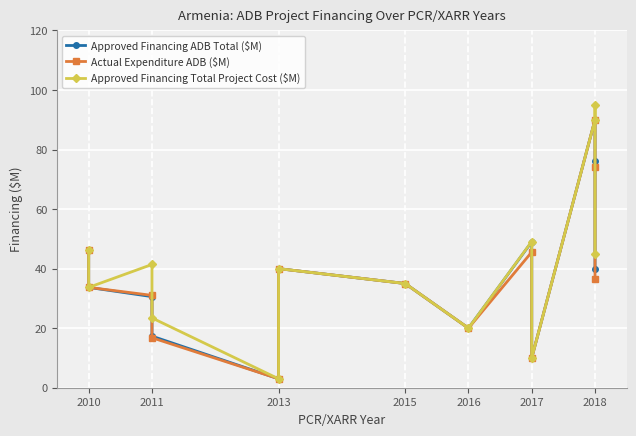

List the series in order of their peak value, highest first.

Approved Financing Total Project Cost ($M), Approved Financing ADB Total ($M), Actual Expenditure ADB ($M)